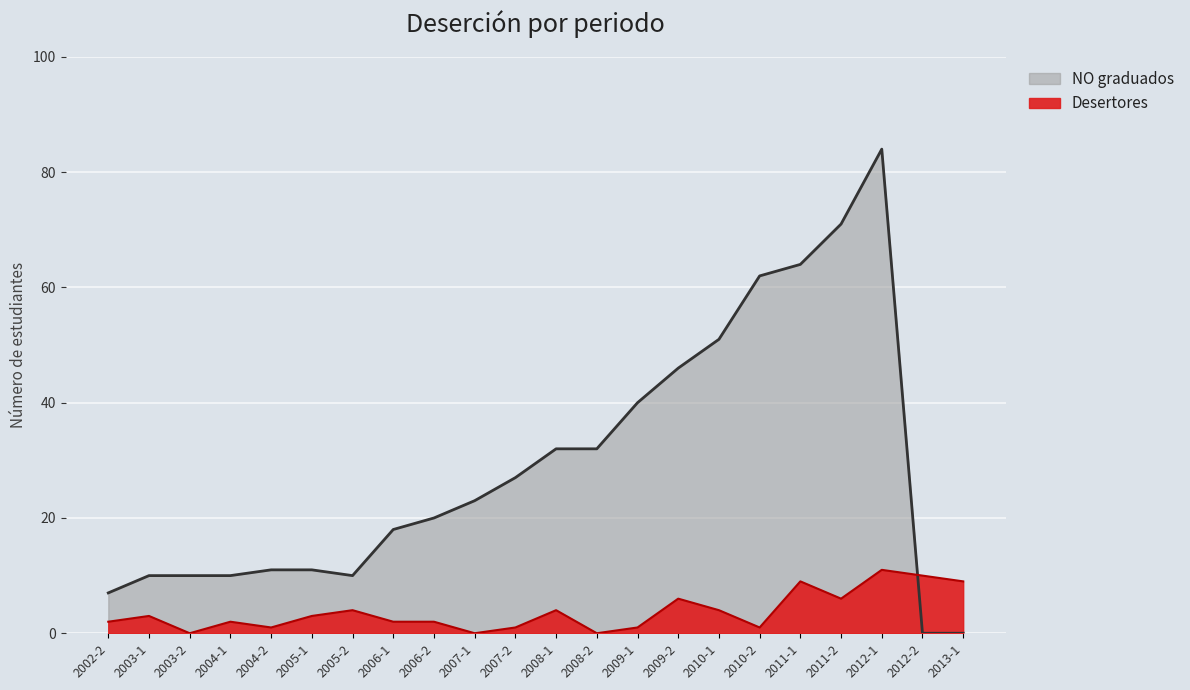

Which series has the largest range (max minus min)?

NO graduados